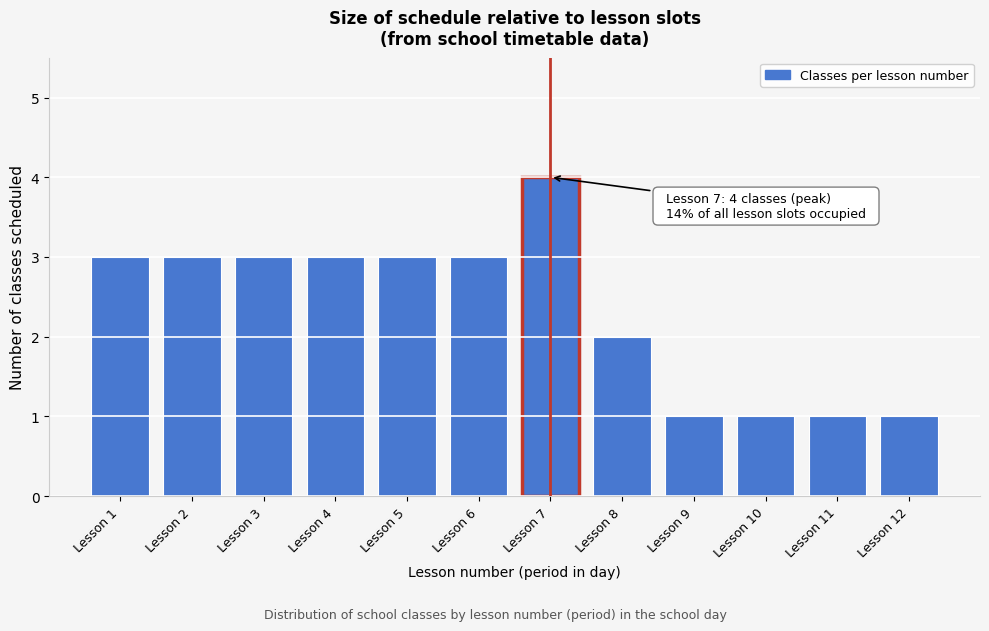

Reading left to right, transcribe all the data shown in this chart.

Lesson 1=3	Lesson 2=3	Lesson 3=3	Lesson 4=3	Lesson 5=3	Lesson 6=3	Lesson 7=4	Lesson 8=2	Lesson 9=1	Lesson 10=1	Lesson 11=1	Lesson 12=1